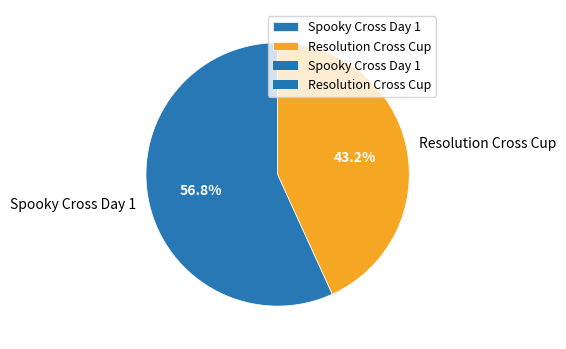

Count the number of slices in the pie.

2